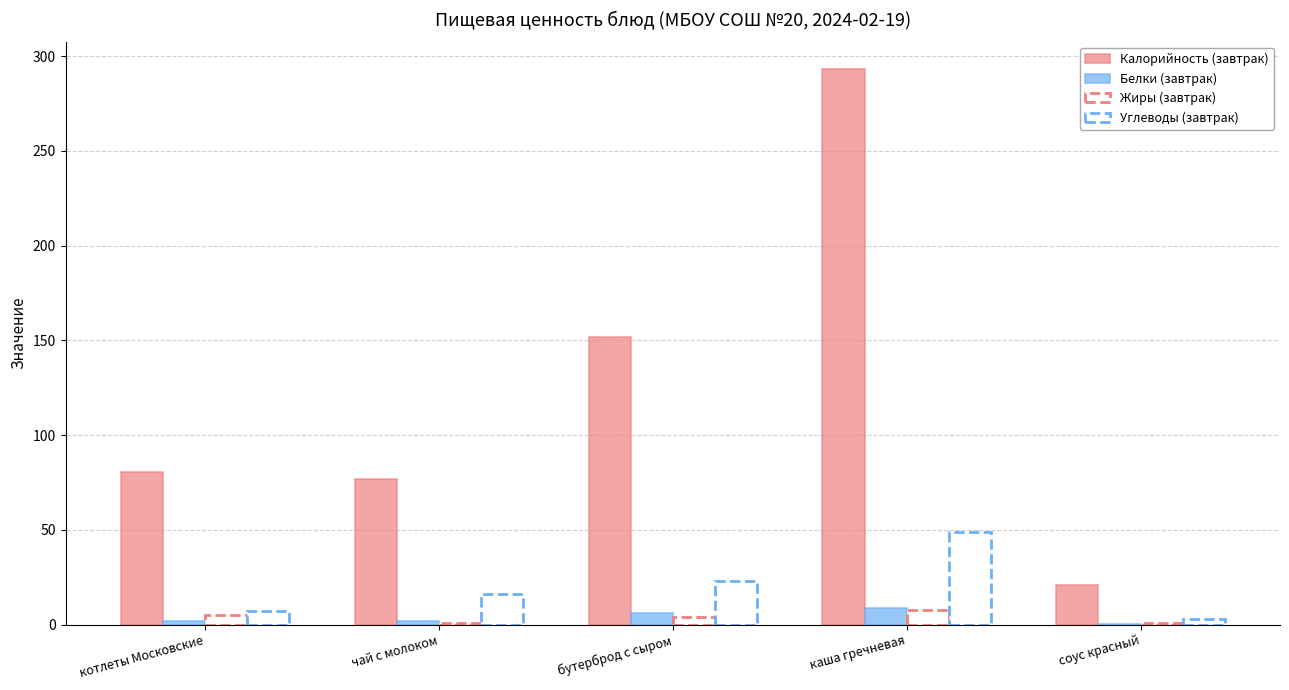

Between чай с молоком and бутерброд с сыром, which series saw the biggest shift?

Калорийность (завтрак)